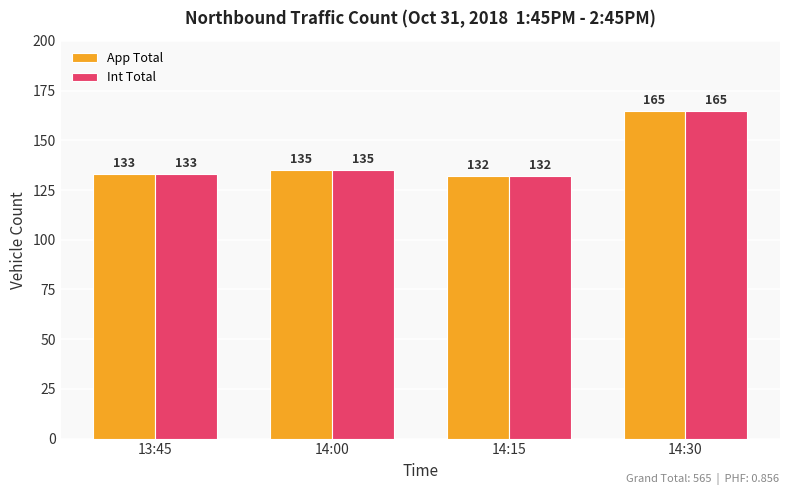

At which label is Int Total closest to 148?

14:00